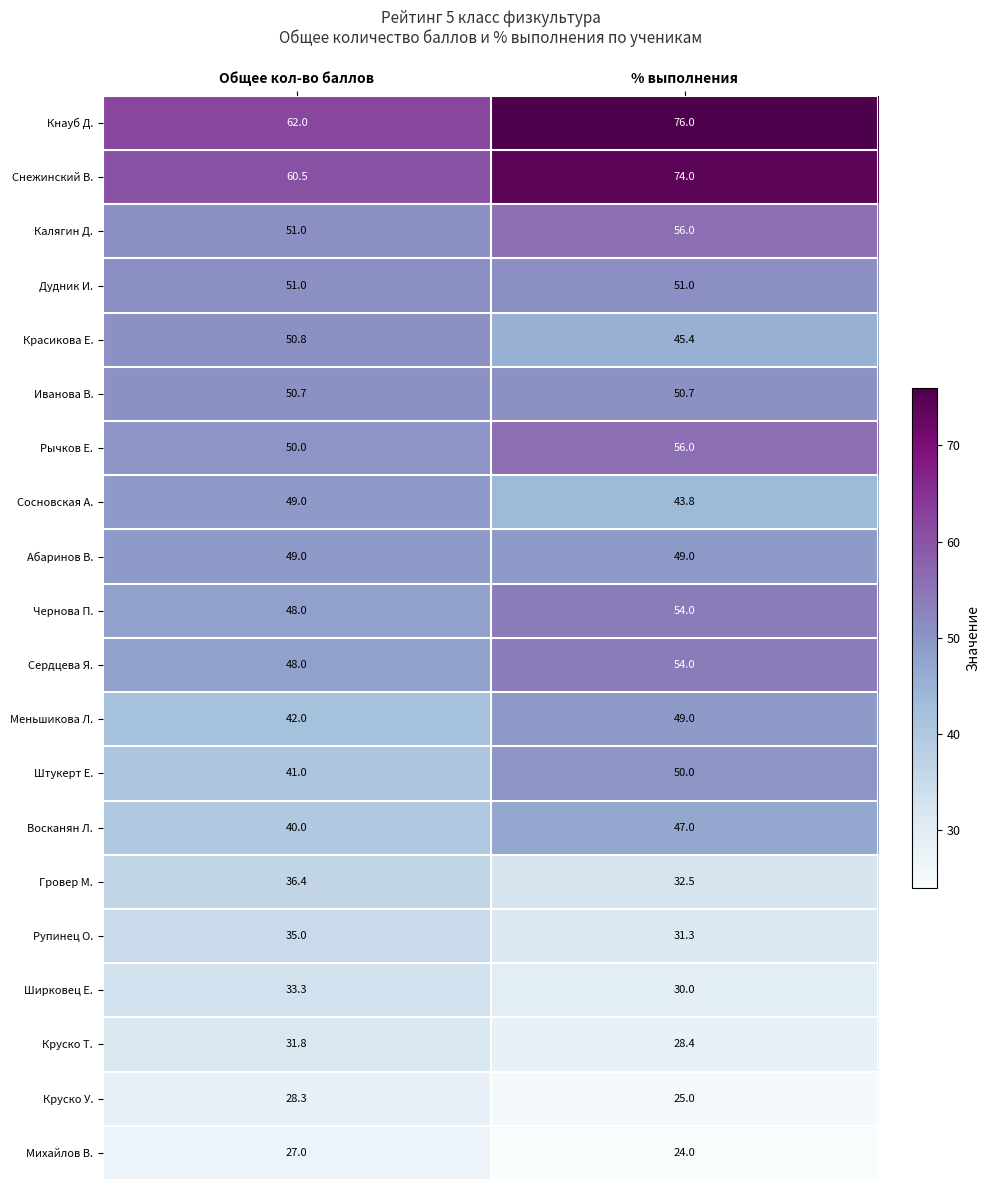

What is the maximum value for Михайлов В.?

27.0